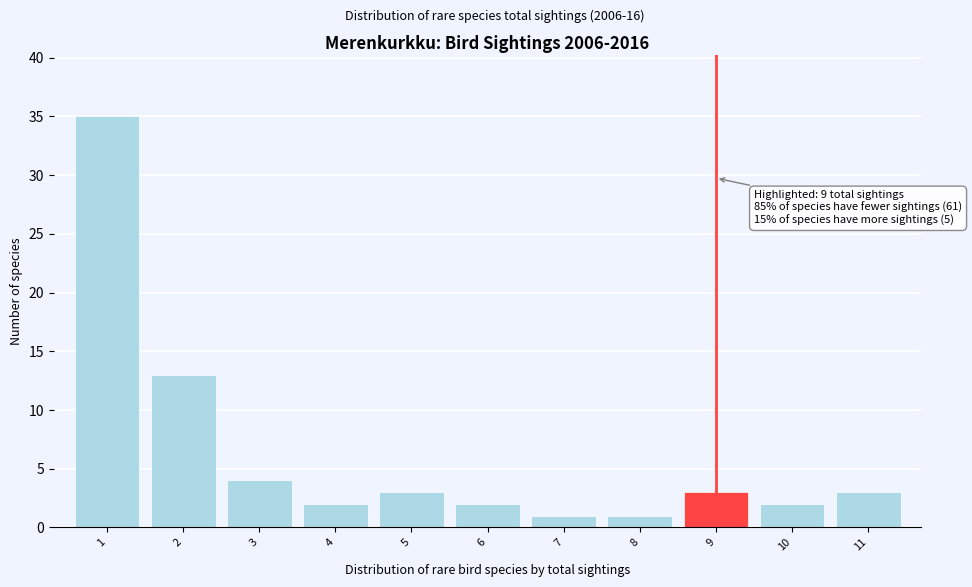

Over which range of the x-axis is the bar tallest?

0.5 to 1.5